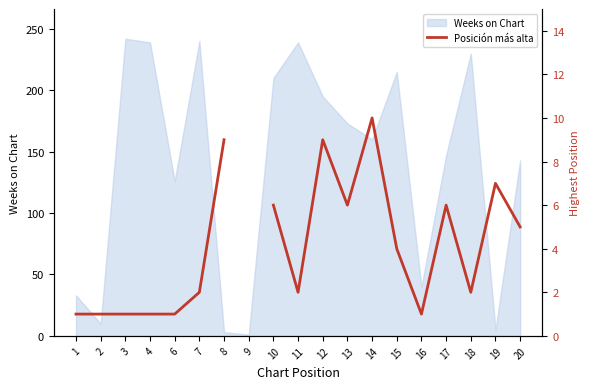

The value of Weeks on Chart at 20 is 143. True or false?

True